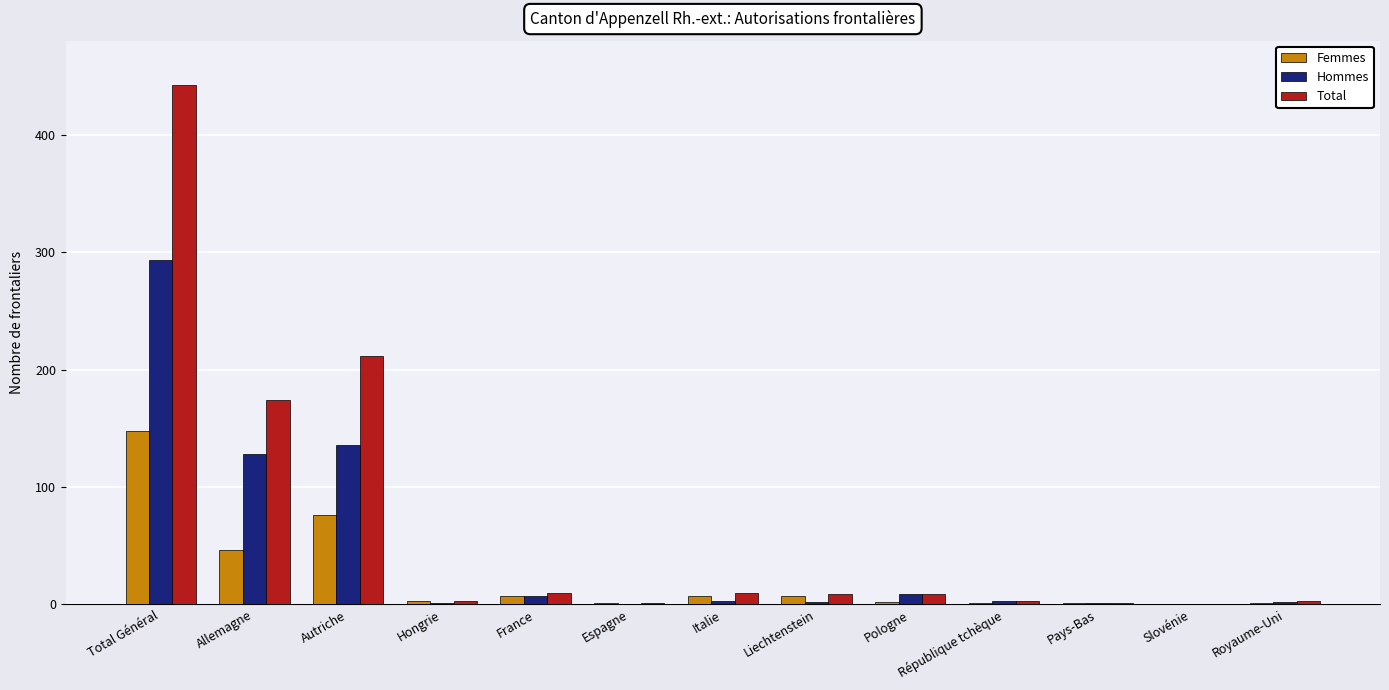

Is it true that Femmes equals 76 at Autriche?

True